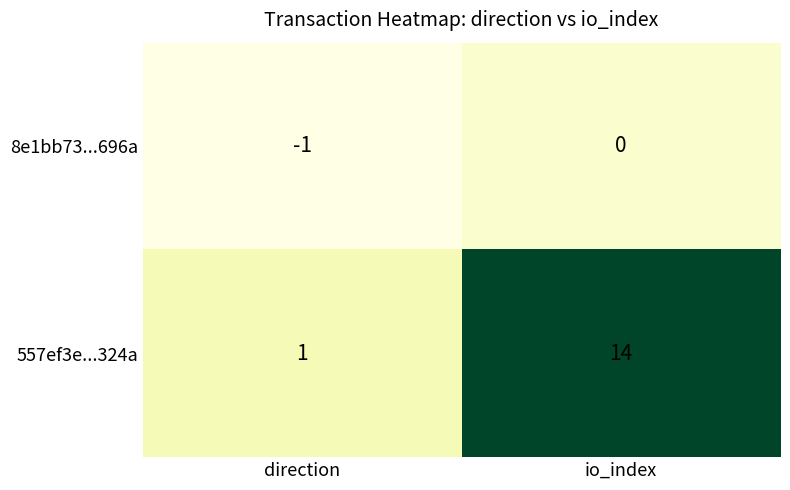

The value of 8e1bb73...696a at direction is 0. True or false?

False